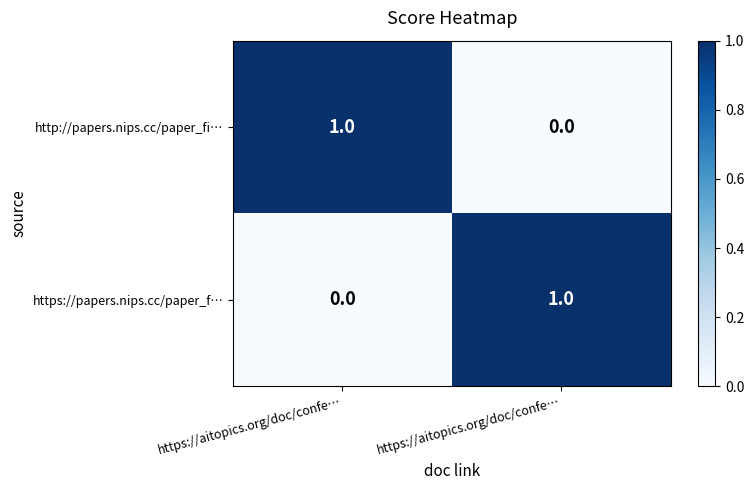

How many data points in https://papers.nips.cc/paper_f… are less than 1?

1